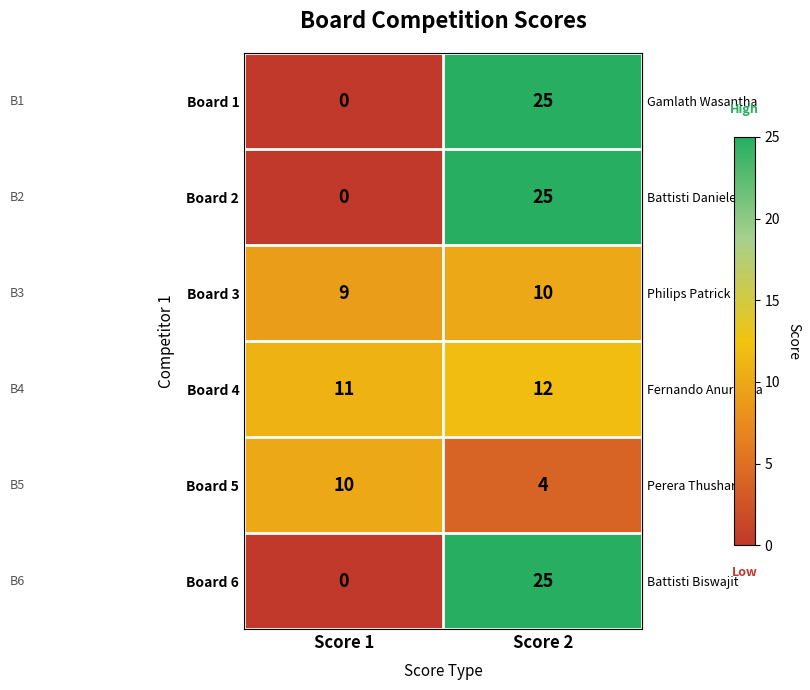

Reading right to left, what are all the values shown in this chart?

Board 1: 25	0
Board 2: 25	0
Board 3: 10	9
Board 4: 12	11
Board 5: 4	10
Board 6: 25	0